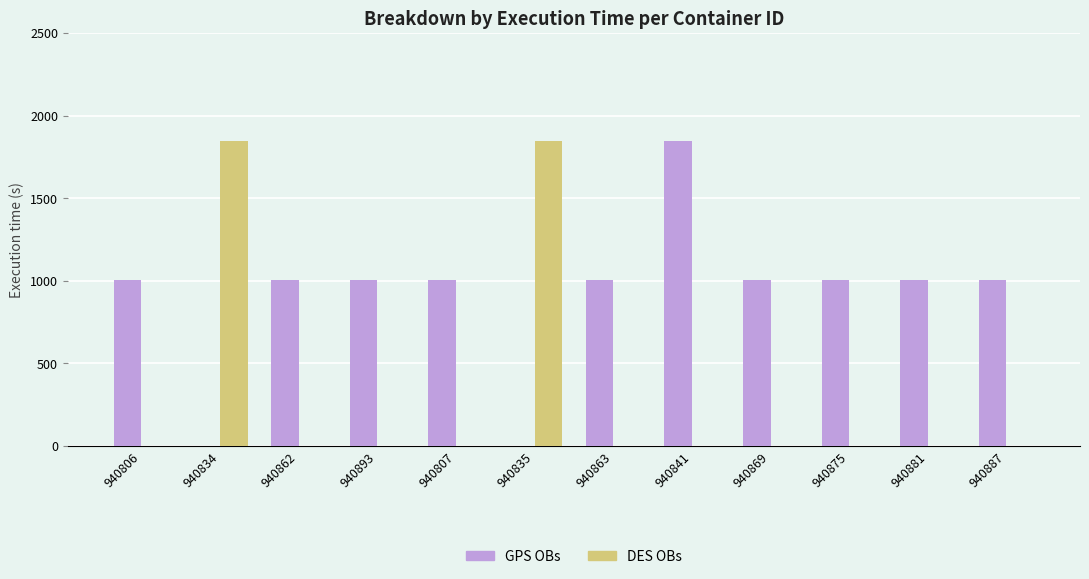

Reading left to right, extract all data points from this chart.

GPS OBs: 940806=1005	940834=0	940862=1005	940893=1005	940807=1005	940835=0	940863=1005	940841=1845	940869=1005	940875=1005	940881=1005	940887=1005
DES OBs: 940806=0	940834=1845	940862=0	940893=0	940807=0	940835=1845	940863=0	940841=0	940869=0	940875=0	940881=0	940887=0